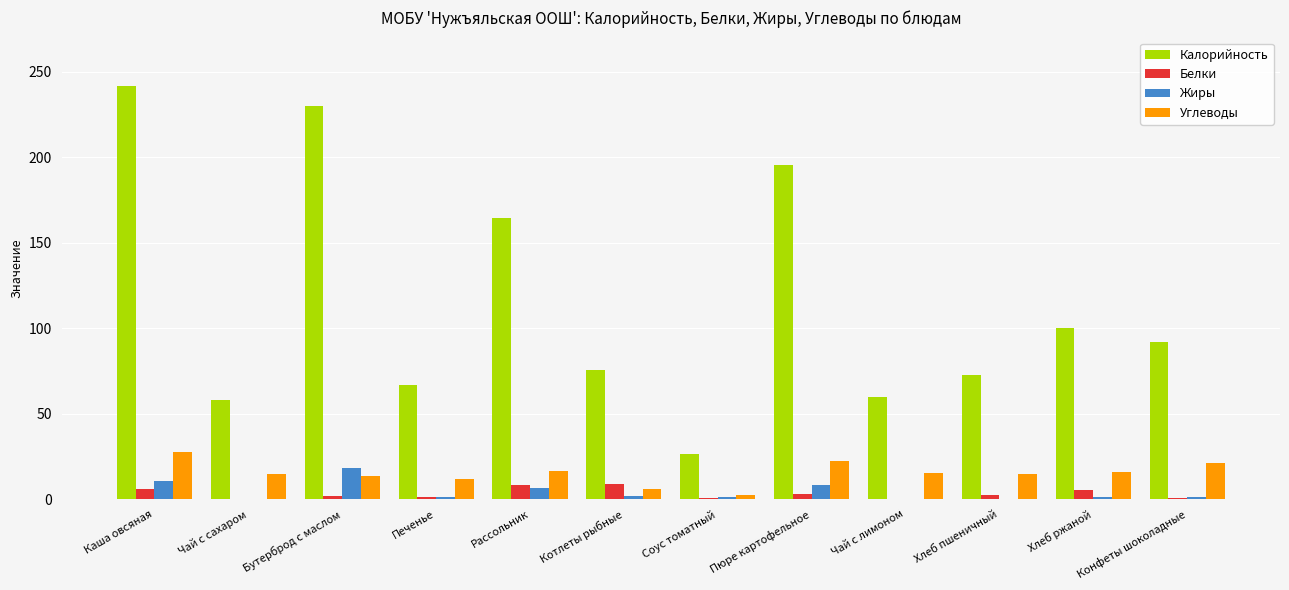

At which category does the chart reach its peak across all series?

Каша овсяная